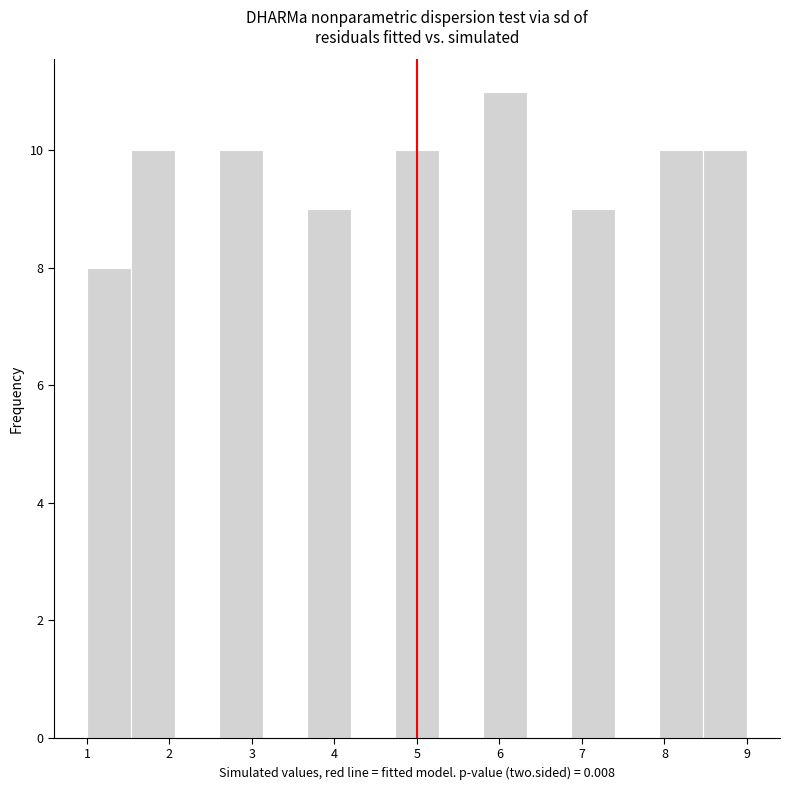

Reading left to right, transcribe this chart: for each bar, give the range it covers on the x-axis and its height. Neither the bar edges nor the heights are printed on the chart, so give them approximately, as read against the axes.

1.0 to 1.5: 8
1.5 to 2.1: 10
2.1 to 2.6: 0
2.6 to 3.1: 10
3.1 to 3.7: 0
3.7 to 4.2: 9
4.2 to 4.7: 0
4.7 to 5.3: 10
5.3 to 5.8: 0
5.8 to 6.3: 11
6.3 to 6.9: 0
6.9 to 7.4: 9
7.4 to 7.9: 0
7.9 to 8.5: 10
8.5 to 9.0: 10